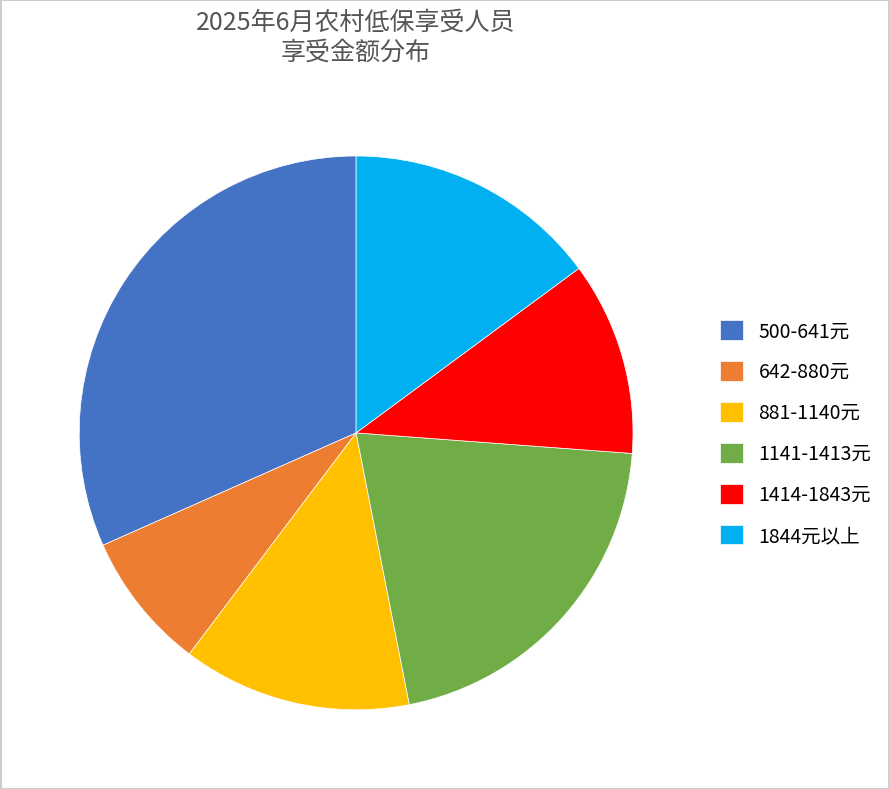

How many slices are in this pie chart?

6